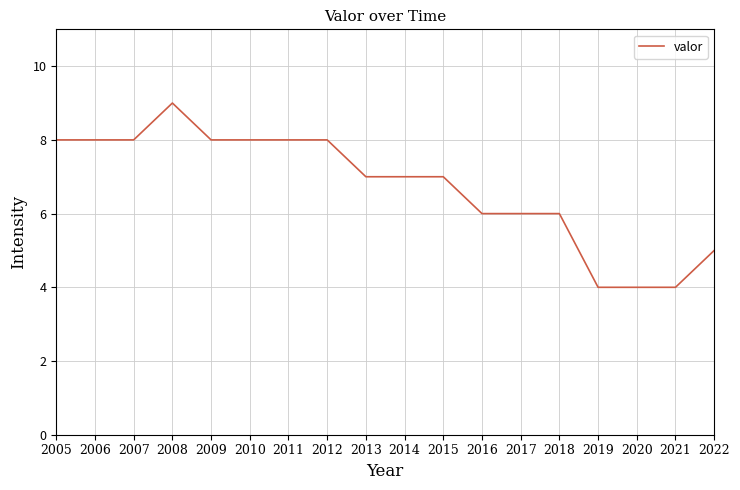

Is it true that the value at 2005 is 8?

True